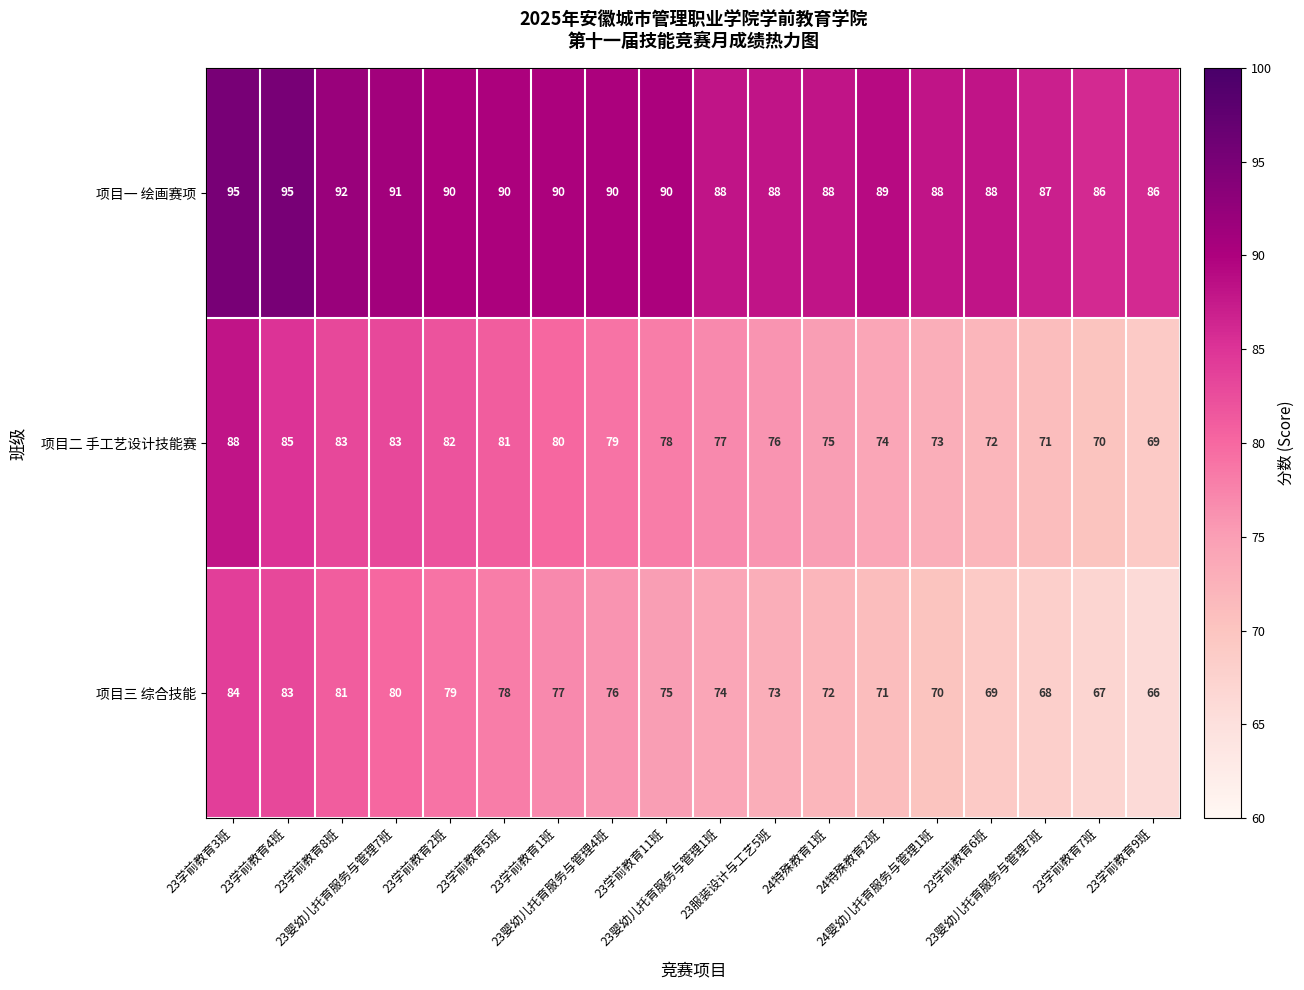

At 23婴幼儿托育服务与管理7班, list the series in order from largest to smallest.

项目一 绘画赛项, 项目二 手工艺设计技能赛, 项目三 综合技能